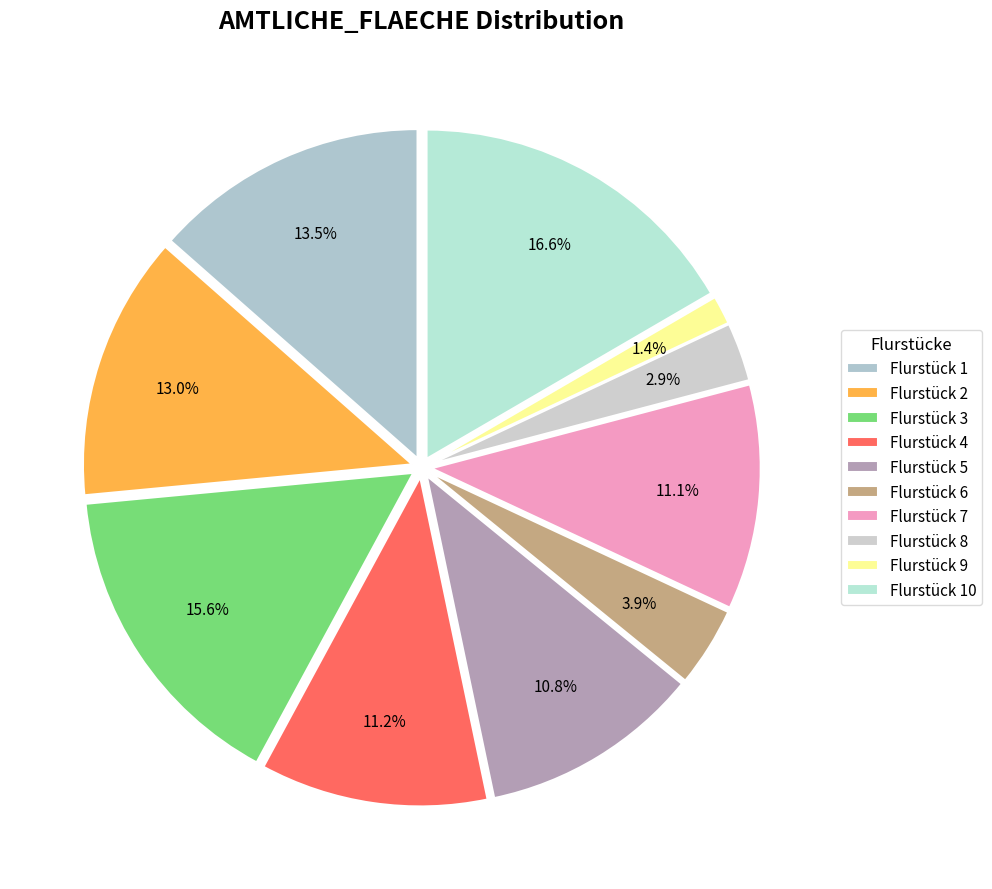

What is the largest slice in the pie chart?

Flurstück 10